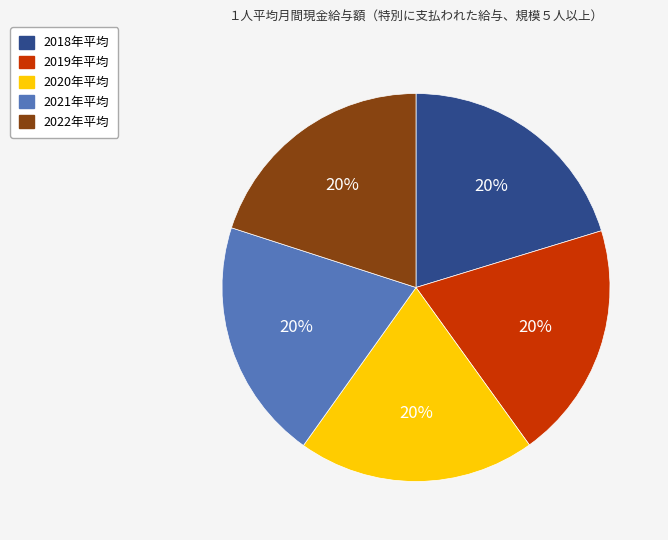

To the nearest percent, what portion does 2018年平均 represent?

20%